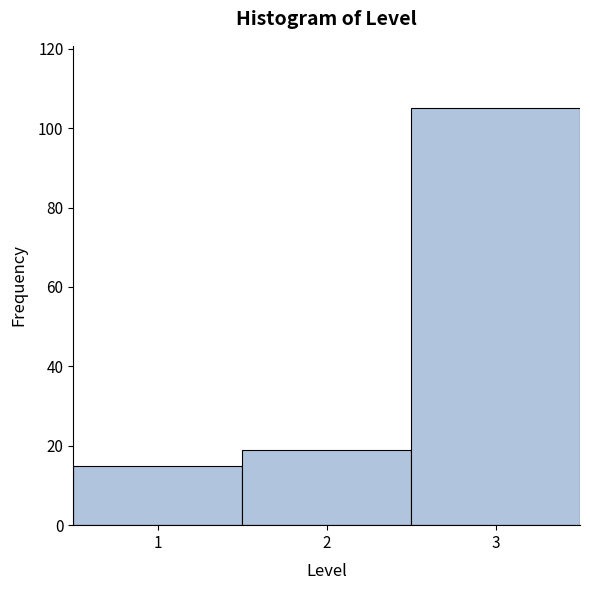

Reading left to right, list every bar in this chart as the range it spans on the x-axis followed by its height. The values are not printed on the chart, so give them approximately, as read against the axis.

0.5 to 1.5: 16
1.5 to 2.5: 20
2.5 to 3.5: 106